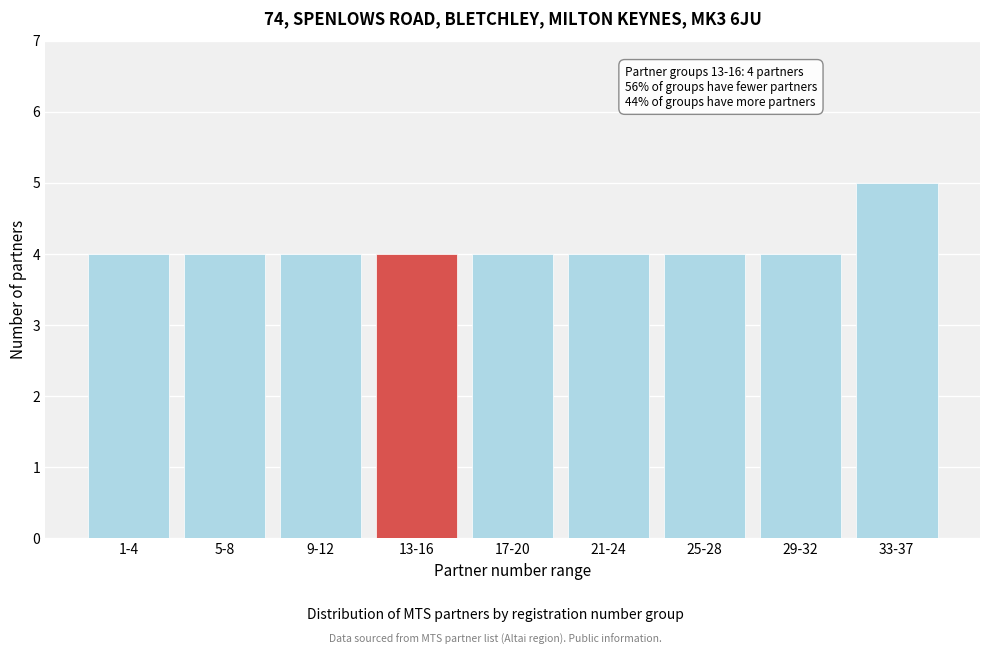

Reading left to right, extract all data points from this chart.

4	4	4	4	4	4	4	4	5